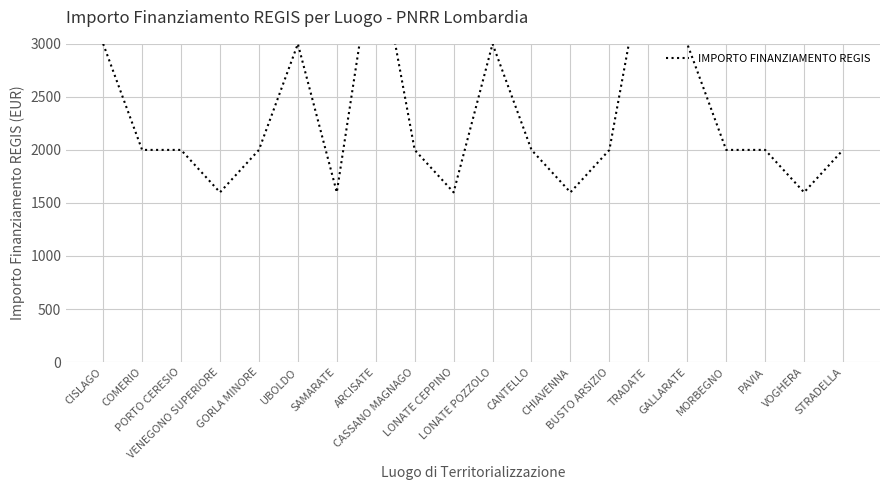

What is the label of the 8th point from the right?

CHIAVENNA